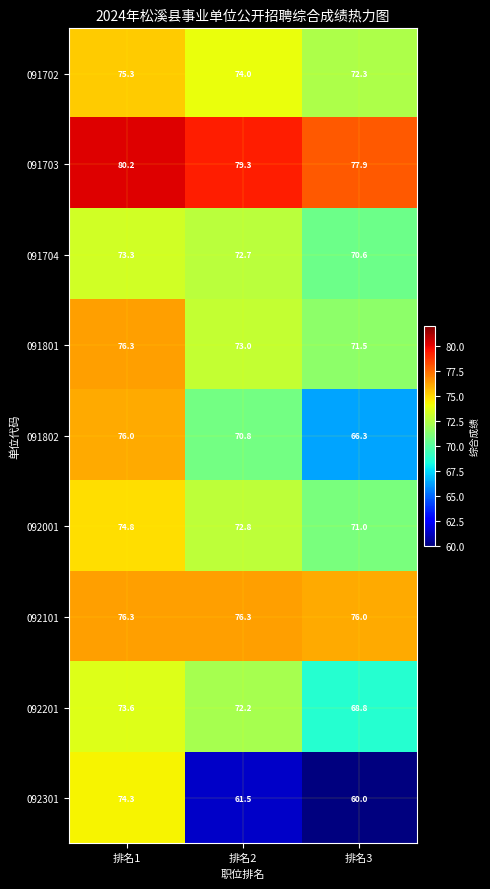

What is the total value across all series at 排名2?

652.6